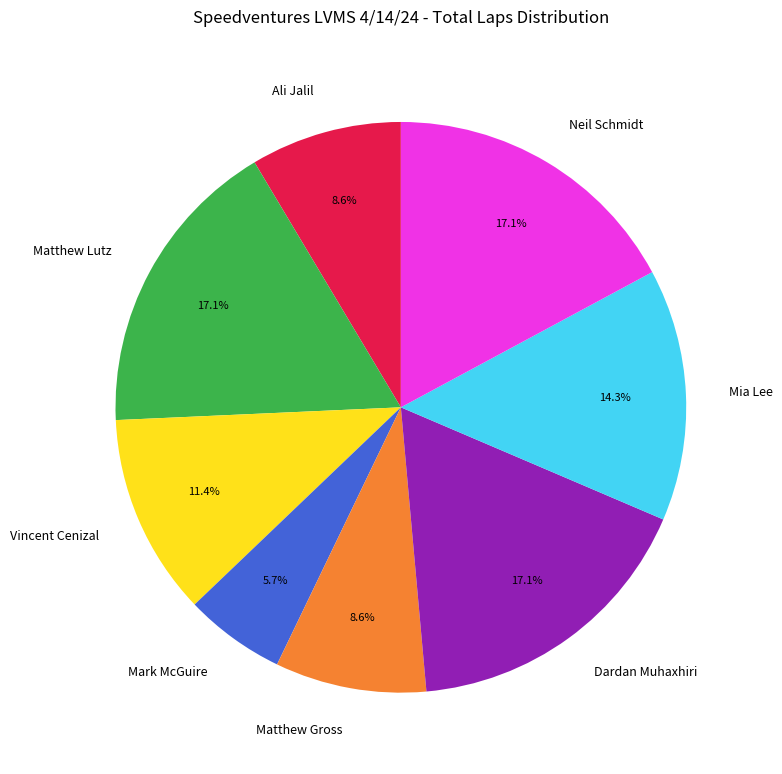

To the nearest percent, what is the average slice percentage?

12%